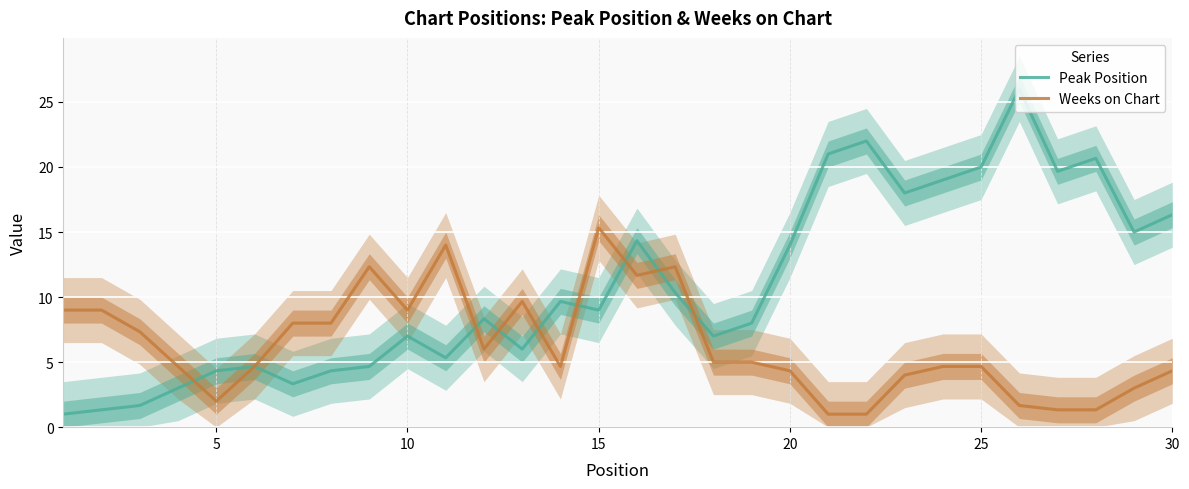

What is the highest value of the Peak Position series?

26.0